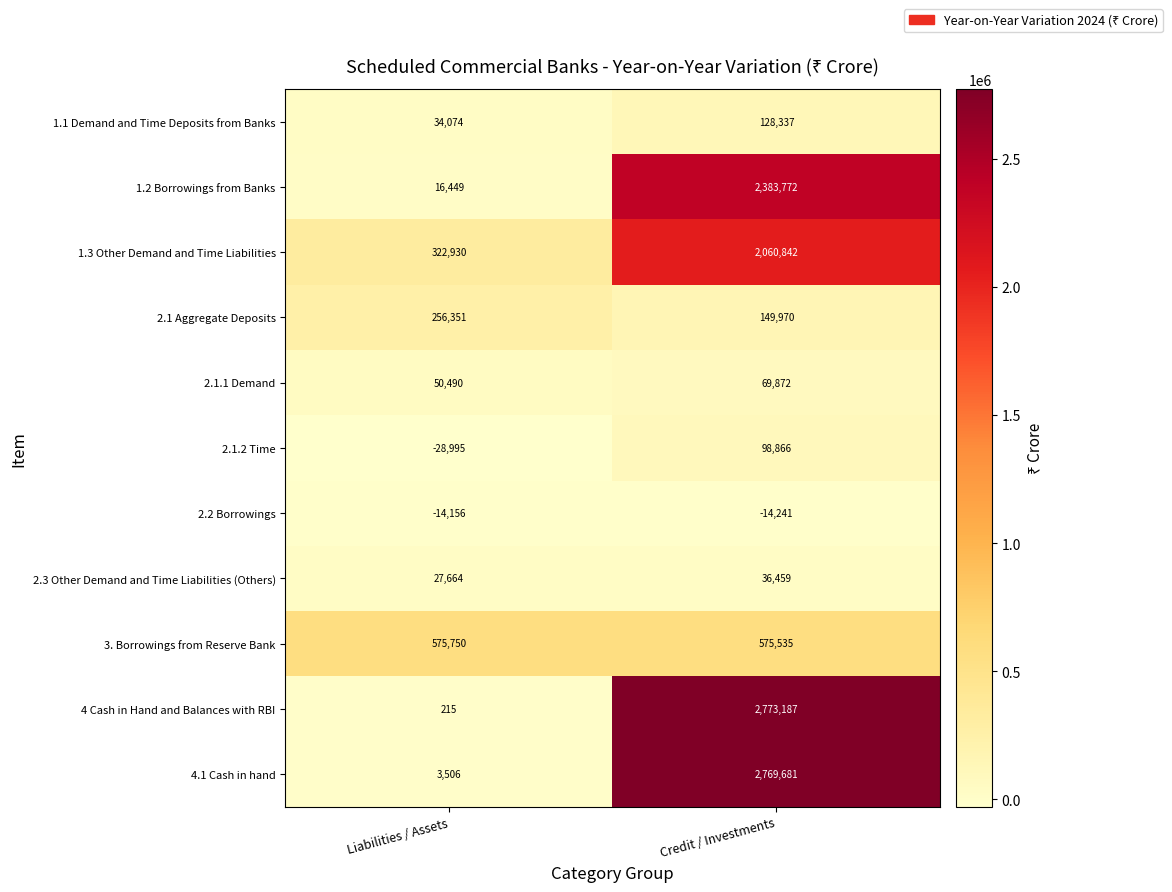

What is the spread (max minus min) of values at Liabilities / Assets?

604745